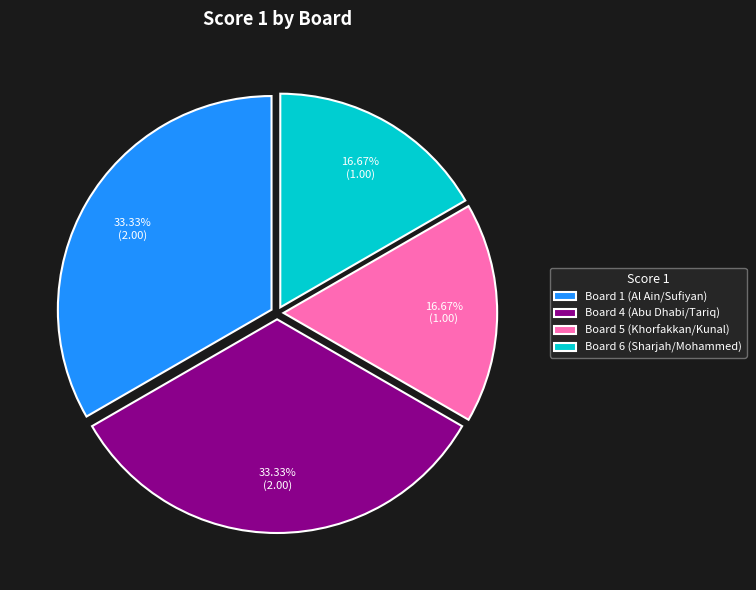

Is Board 5 (Khorfakkan/Kunal) the majority of the pie?

No